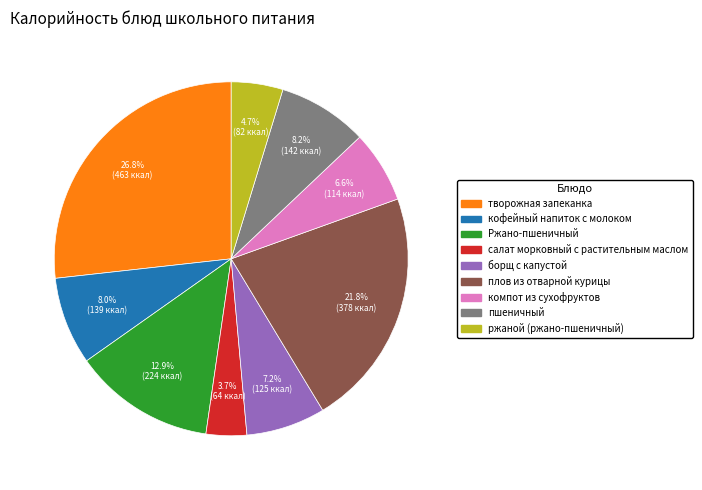

Does any single category account for the majority?

No